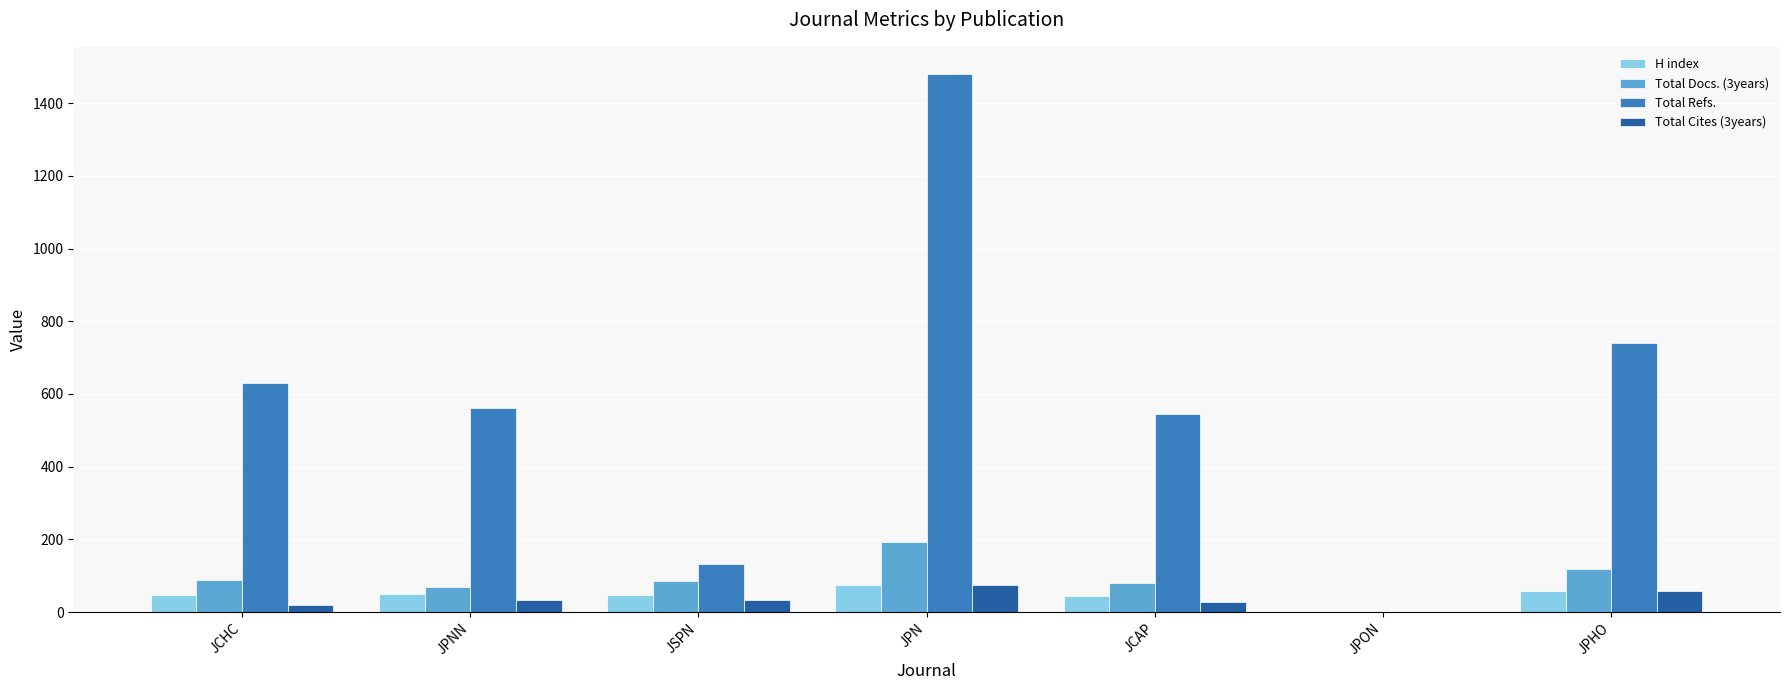

Between JPNN and JSPN, which series saw the biggest shift?

Total Refs.